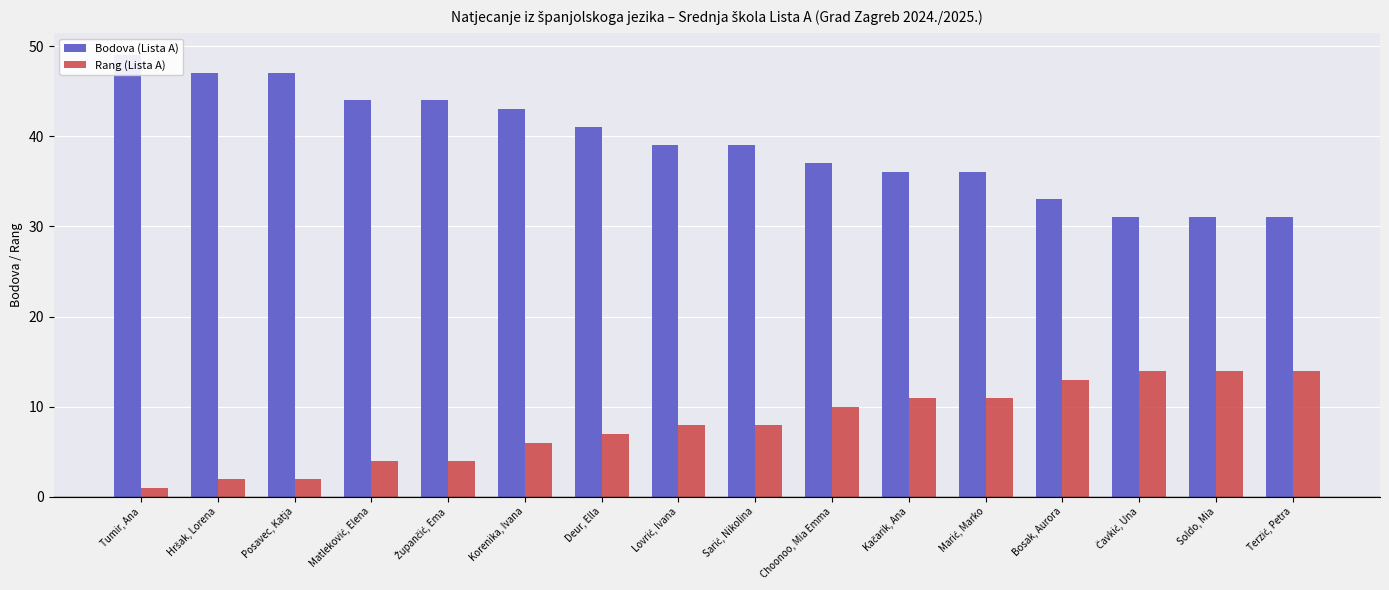

At which category is the sum across all series the highest?

Tumir, Ana